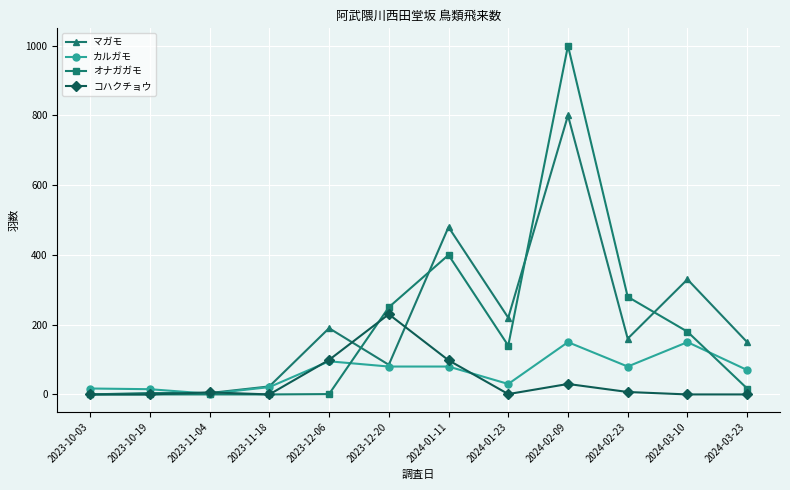

Where does the マガモ series first go above 160?

2023-12-06